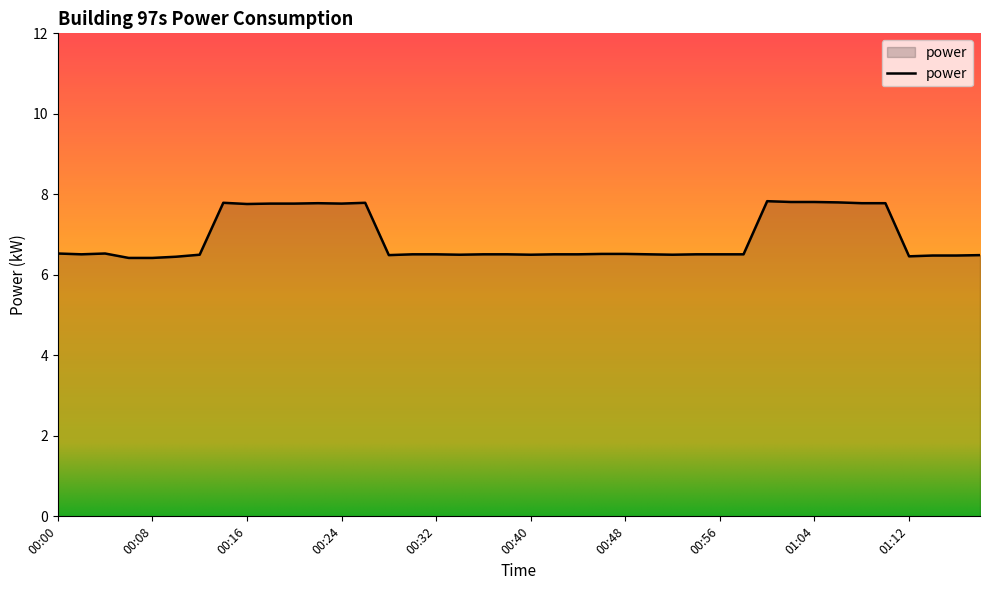

What is the difference between the maximum and minimum values?

1.4